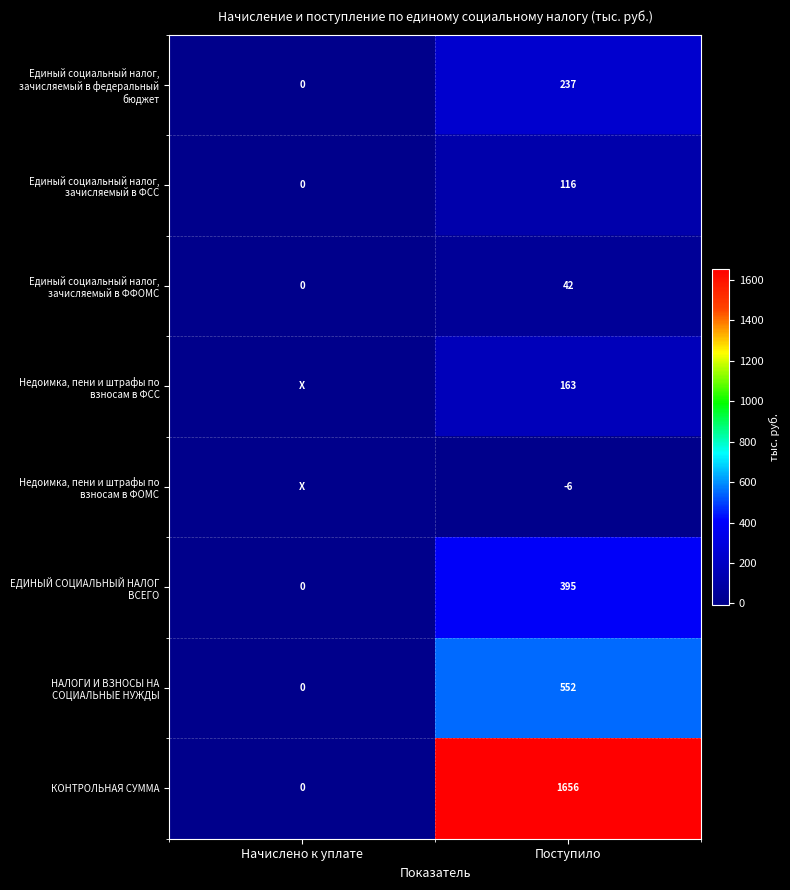

What is the difference between the КОНТРОЛЬНАЯ СУММА values at Начислено к уплате and Поступило?

1656